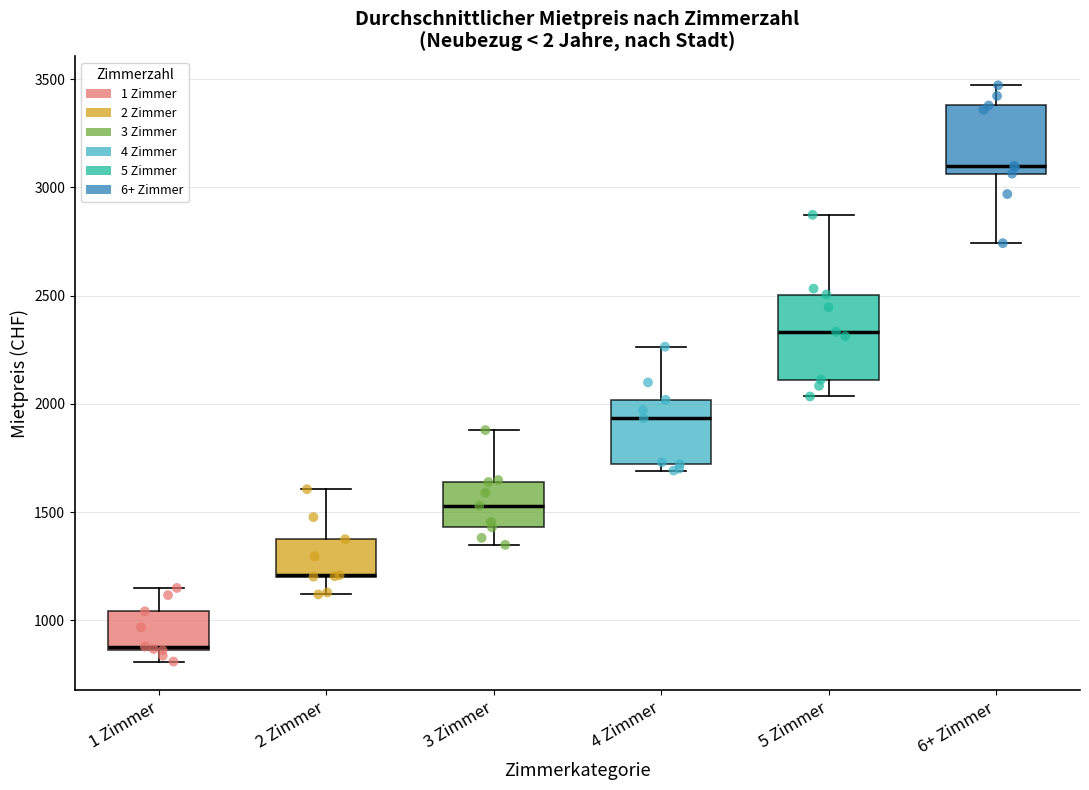

Where does the median line of the box for 3 Zimmer sit on the y-axis? The values are not printed on the chart, so give them approximately, as read against the axis.

1550